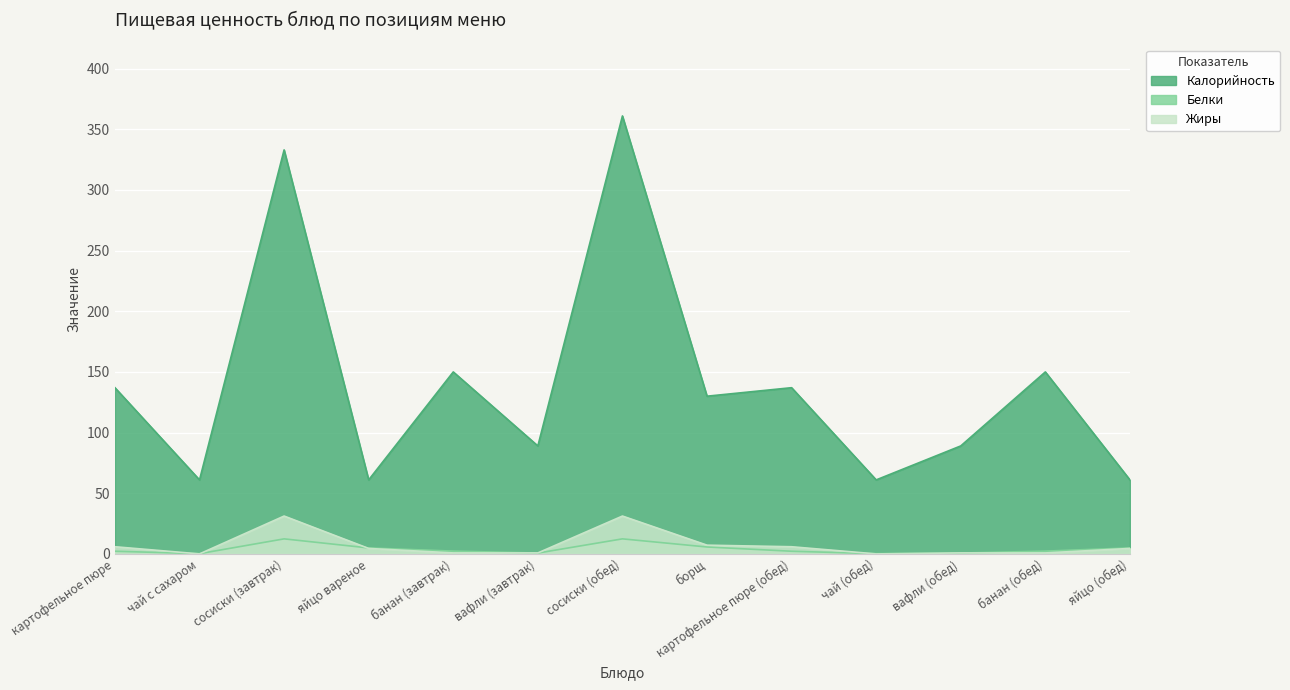

Rank the series at банан (обед) from lowest to highest value.

Жиры, Белки, Калорийность